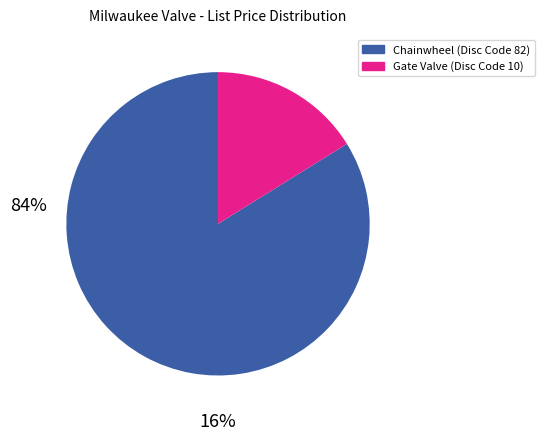

Is there any slice that represents more than half of the pie?

Yes